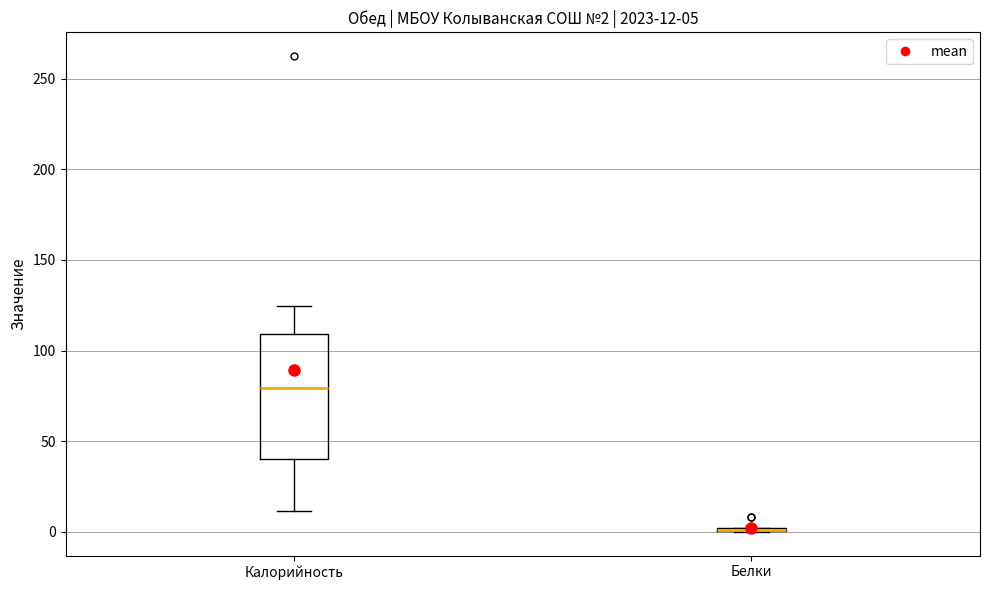

Comparing the boxes themselves (not the whiskers), which one is the tallest?

Калорийность